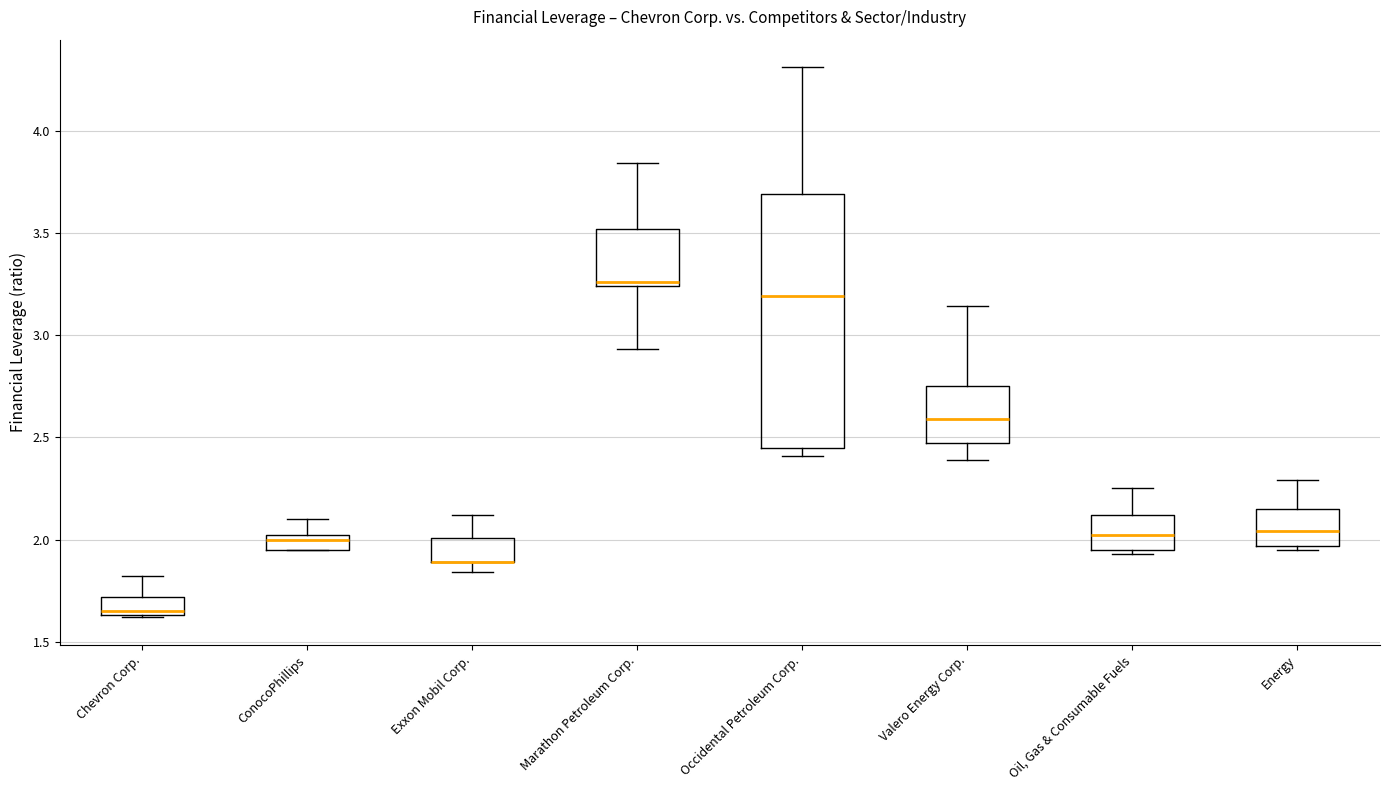

Where does the upper whisker of the box for Oil, Gas & Consumable Fuels end on the y-axis? The values are not printed on the chart, so give them approximately, as read against the axis.

2.25